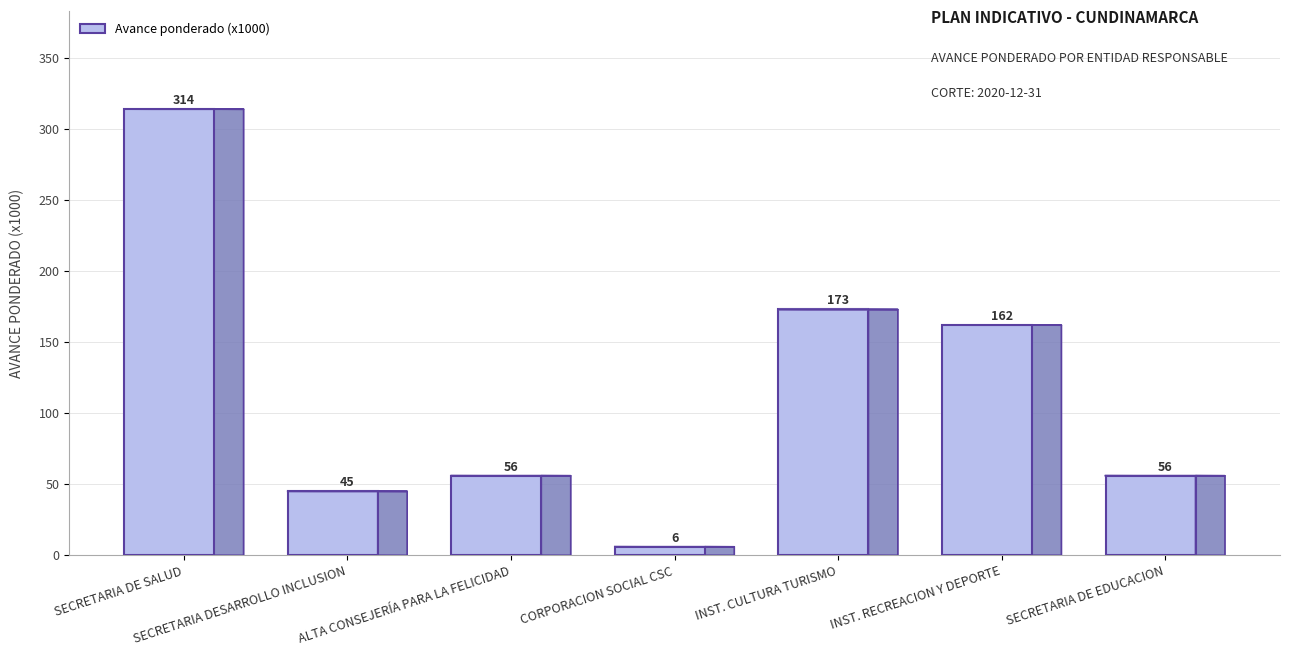

How many categories are shown in the chart?

7